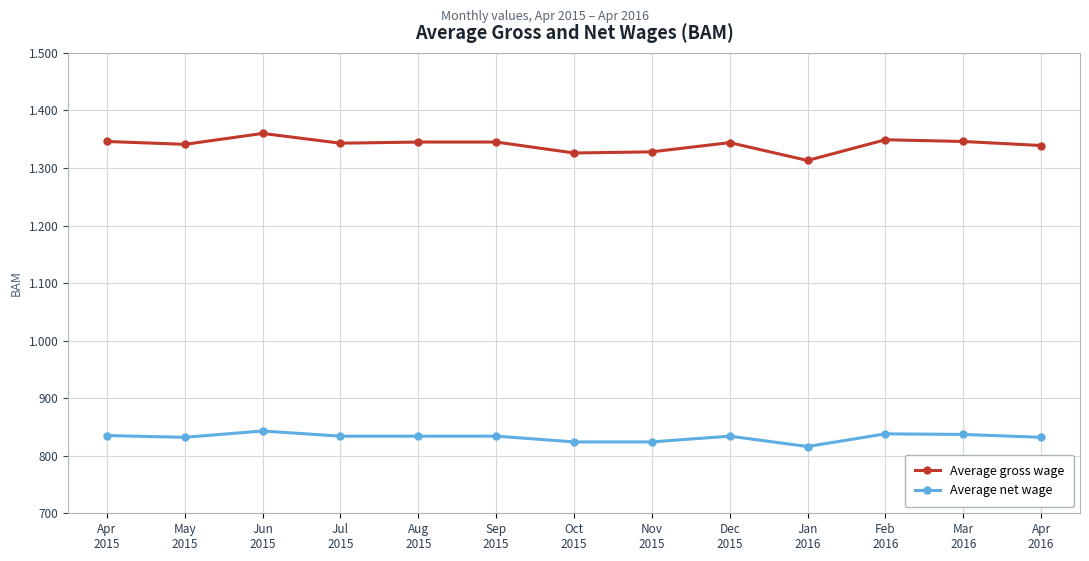

What is the difference between the second highest and second lowest values in the Average gross wage series?

23